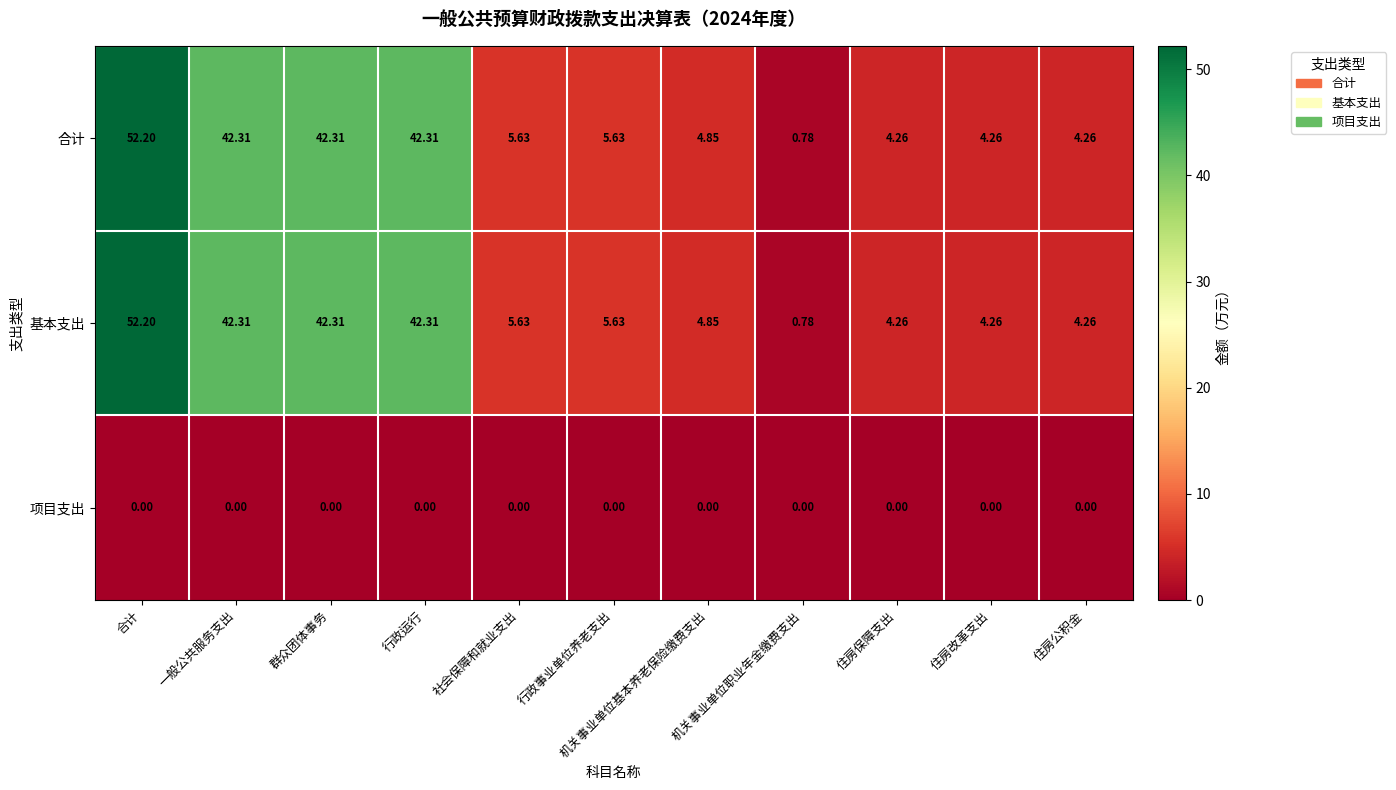

At which category is the sum across all series the highest?

合计